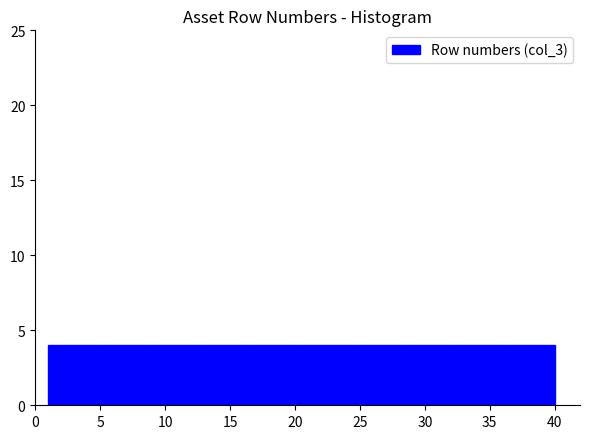

How tall is the bar that spans 36.1 to 40.0 on the x-axis? Neither the bar edges nor the heights are printed on the chart, so give them approximately, as read against the axes.

4